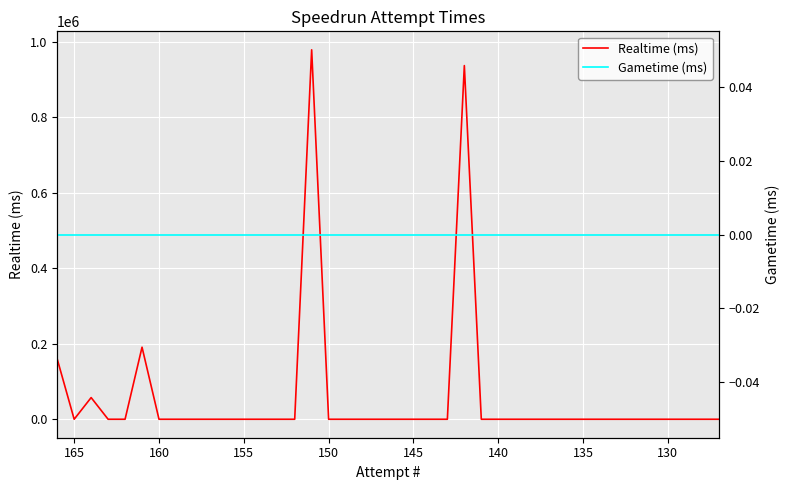

How many lines are shown in the chart?

2